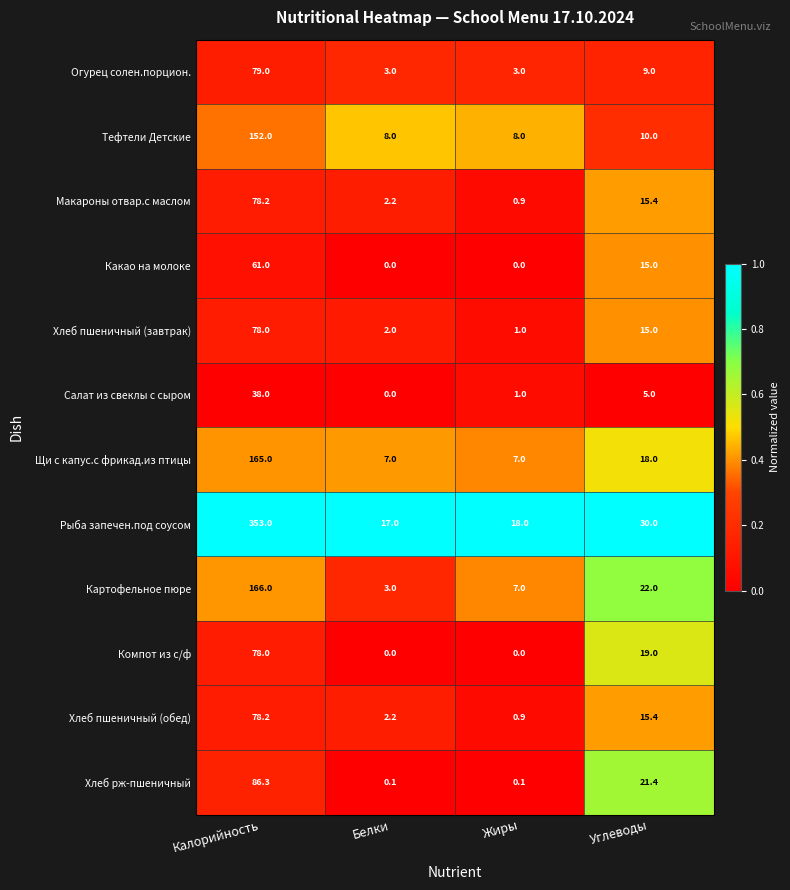

What is the difference between the maximum and second lowest values in the Рыба запечен.под соусом series?

335.0